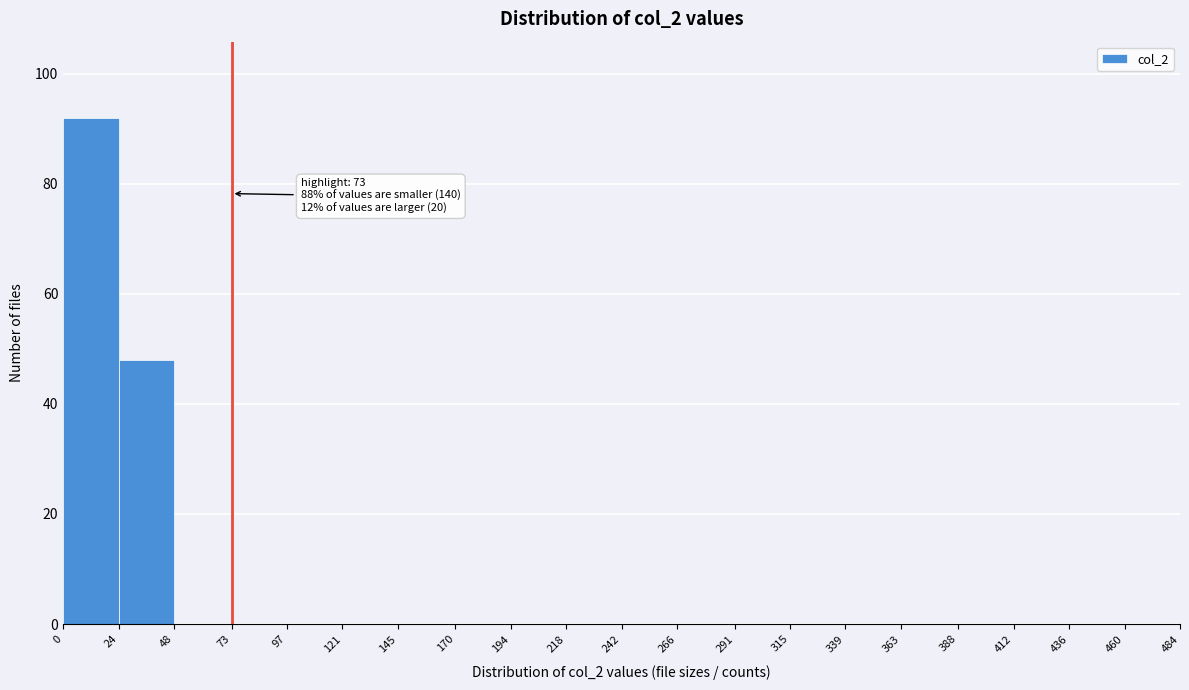

Over which range of the x-axis is the bar tallest?

0 to 24